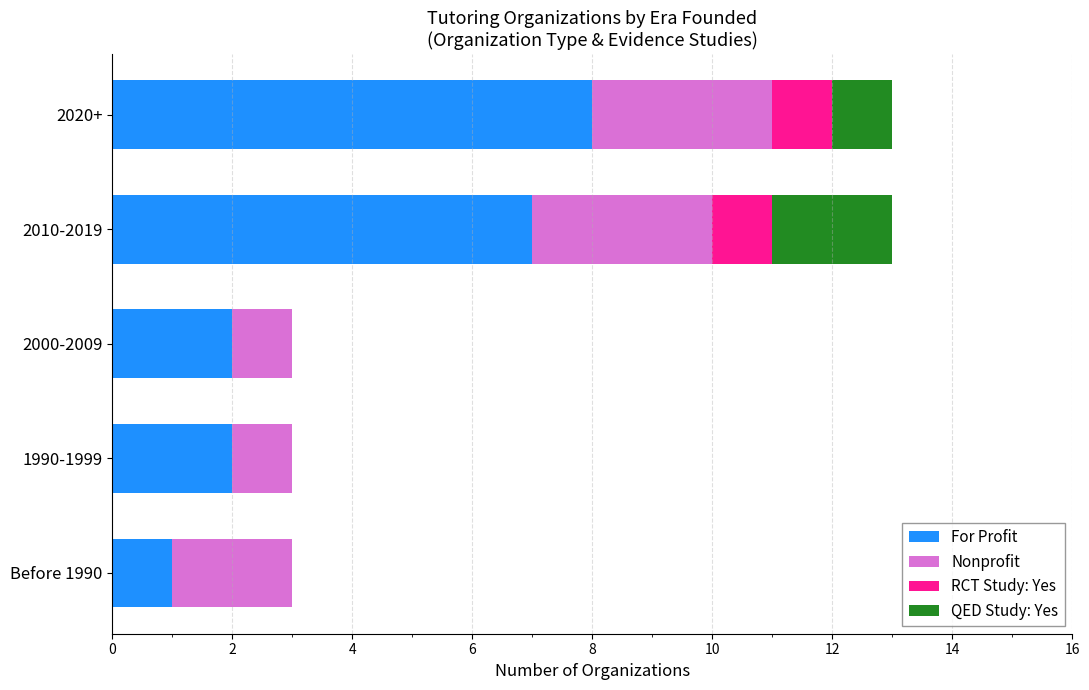

What is the total value across all series at 1990-1999?

3